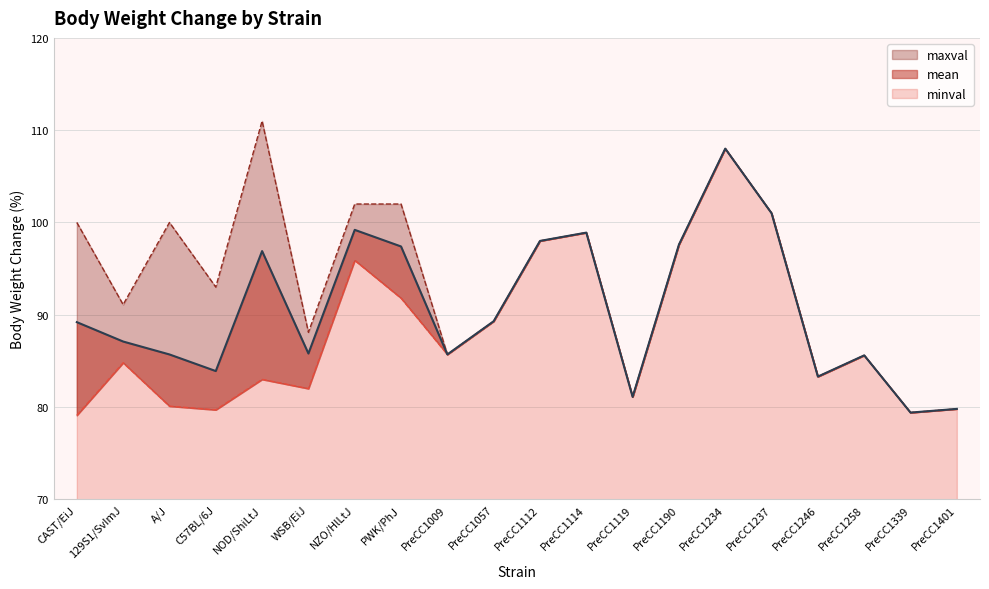

At how many categories does at least one series exceed 101?

4